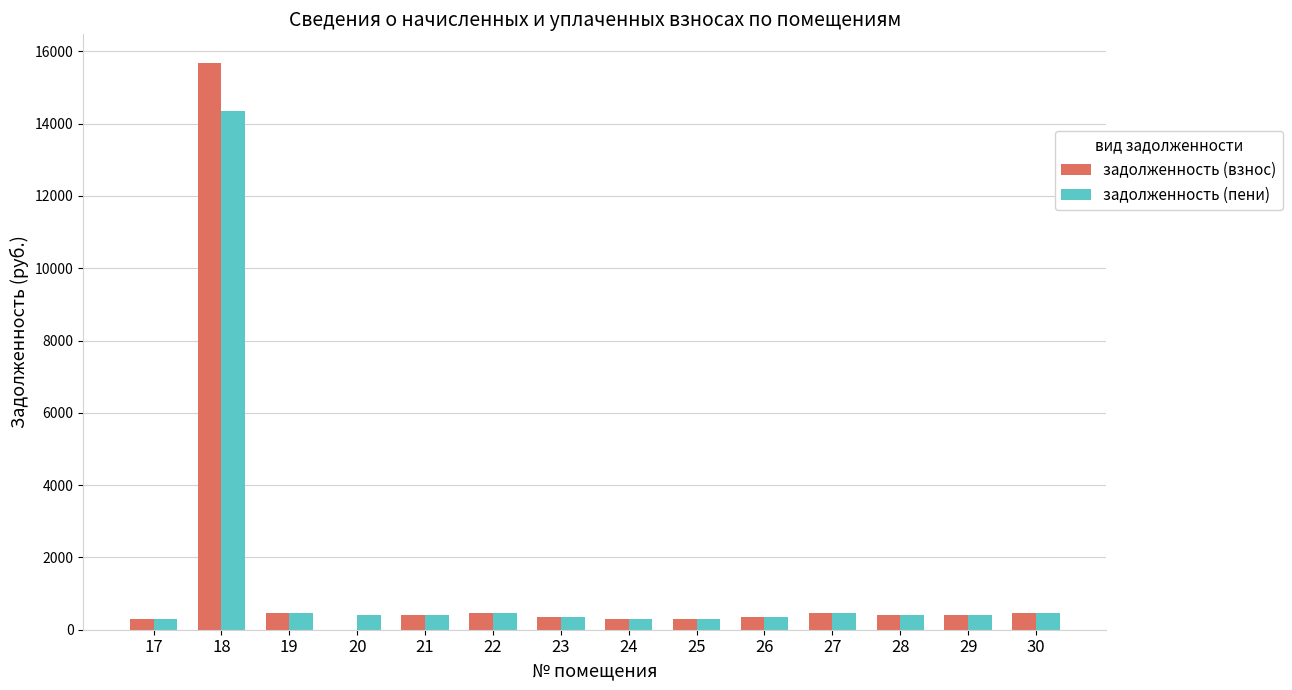

Count the number of categories in the chart.

14